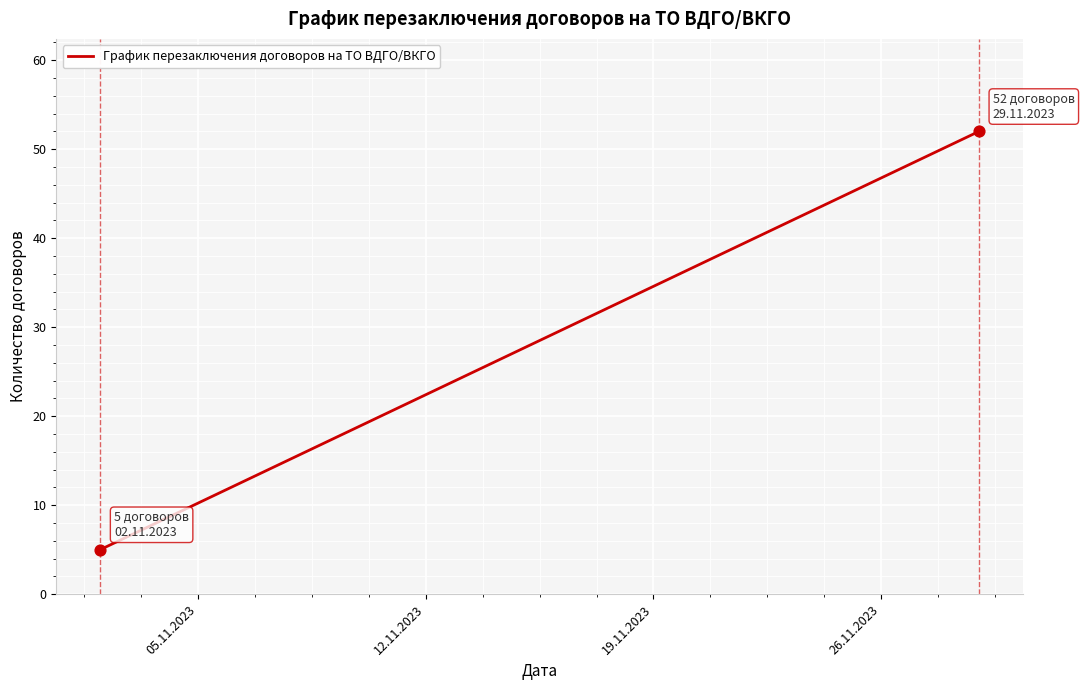

What is the maximum value shown in the chart?

52.0